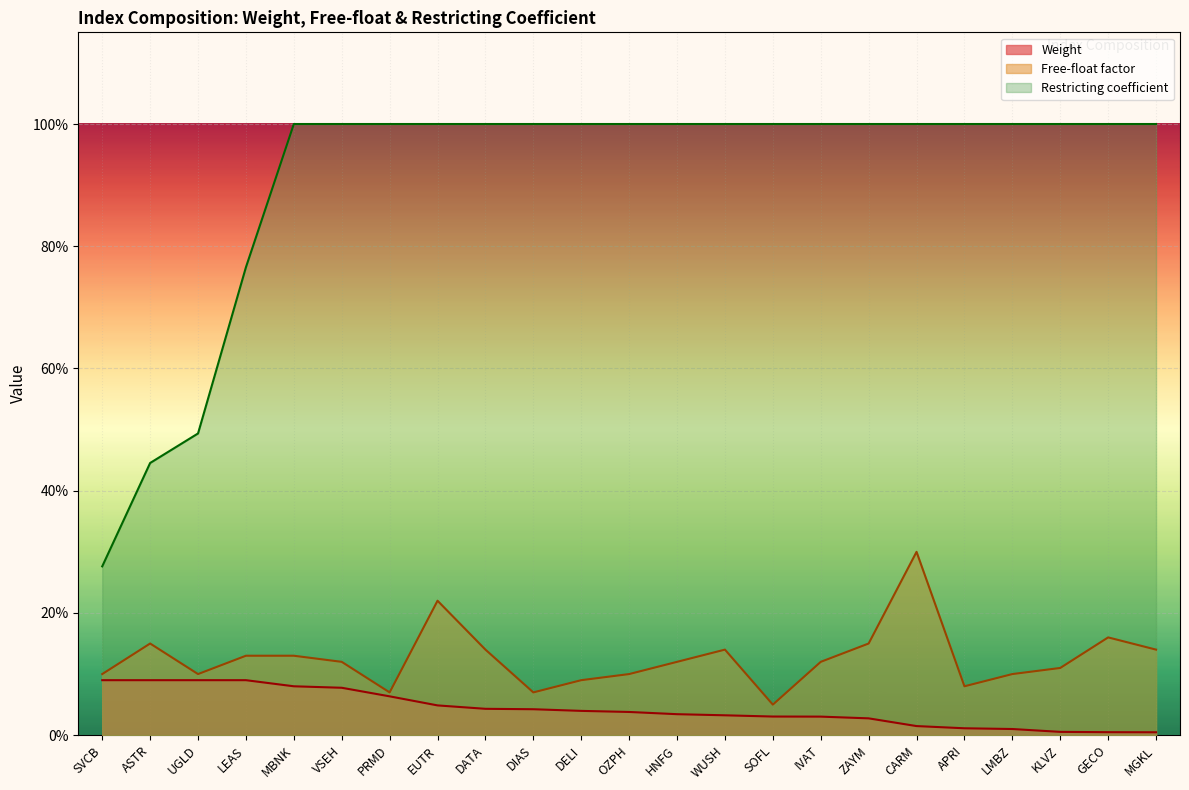

List the labels in order of Weight value, largest first.

SVCB, ASTR, UGLD, LEAS, MBNK, VSEH, PRMD, EUTR, DATA, DIAS, DELI, OZPH, HNFG, WUSH, SOFL, IVAT, ZAYM, CARM, APRI, LMBZ, KLVZ, GECO, MGKL